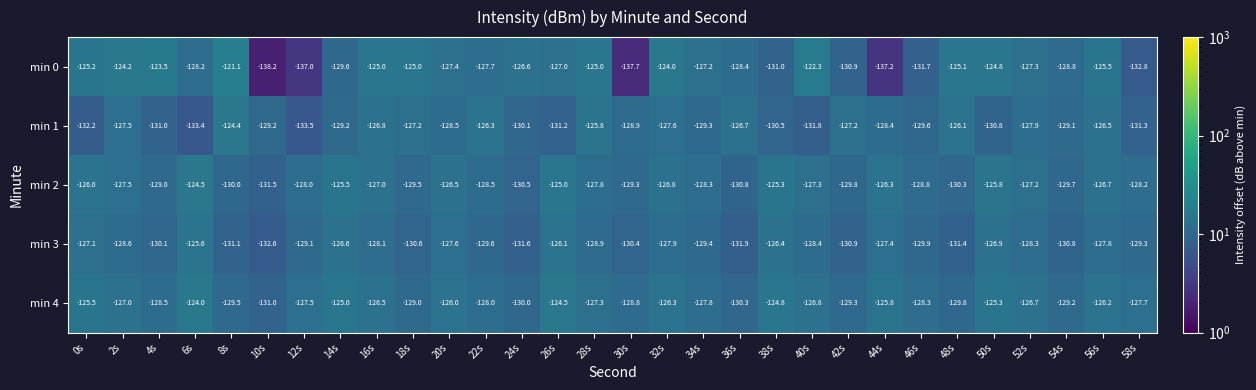

List the series in order of their peak value, highest first.

min 0, min 4, min 1, min 2, min 3